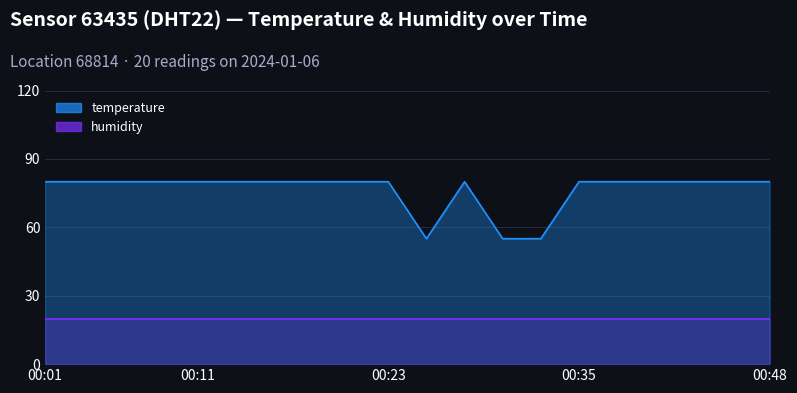

What is the sum of the values at 00:23 and 00:18?

160.0